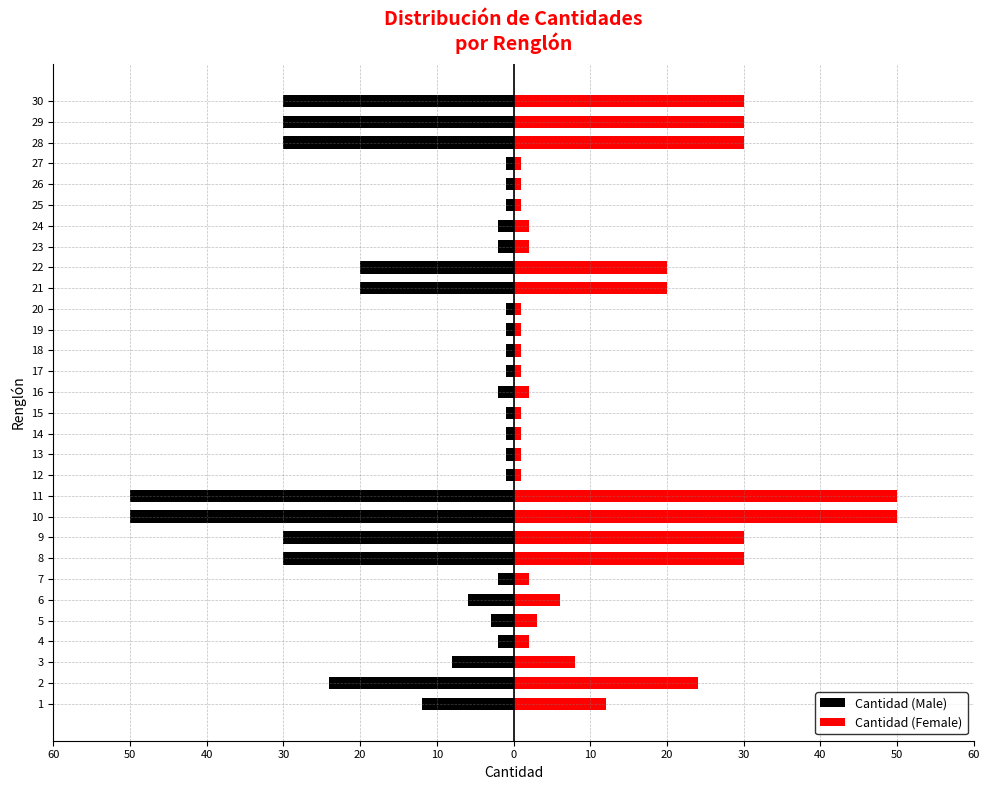

What is the value of the Cantidad (Male) bar at the 23rd from the left?

-2